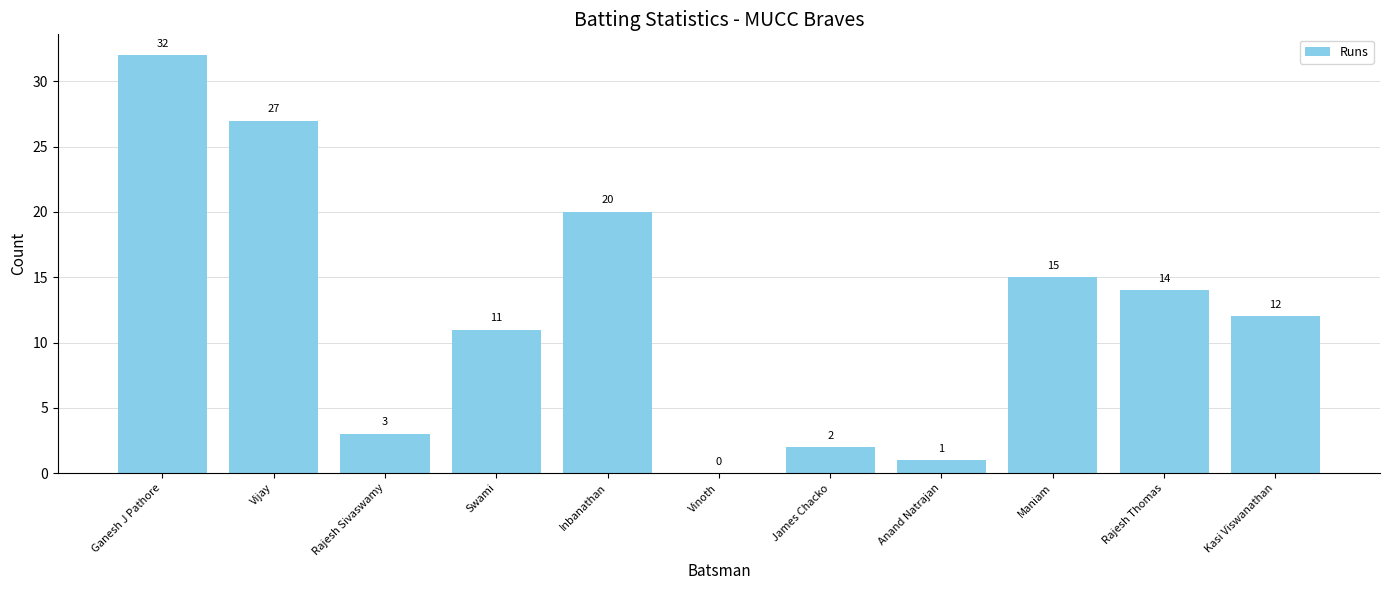

Where does the data first go above 12?

Ganesh J Pathore